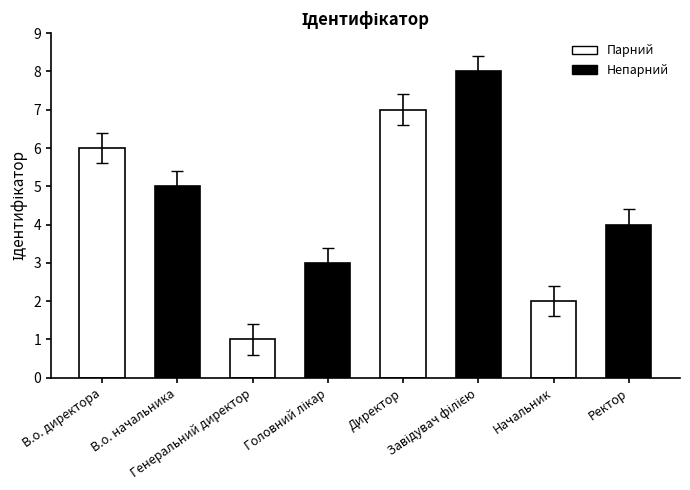

What is the greatest value displayed?

8